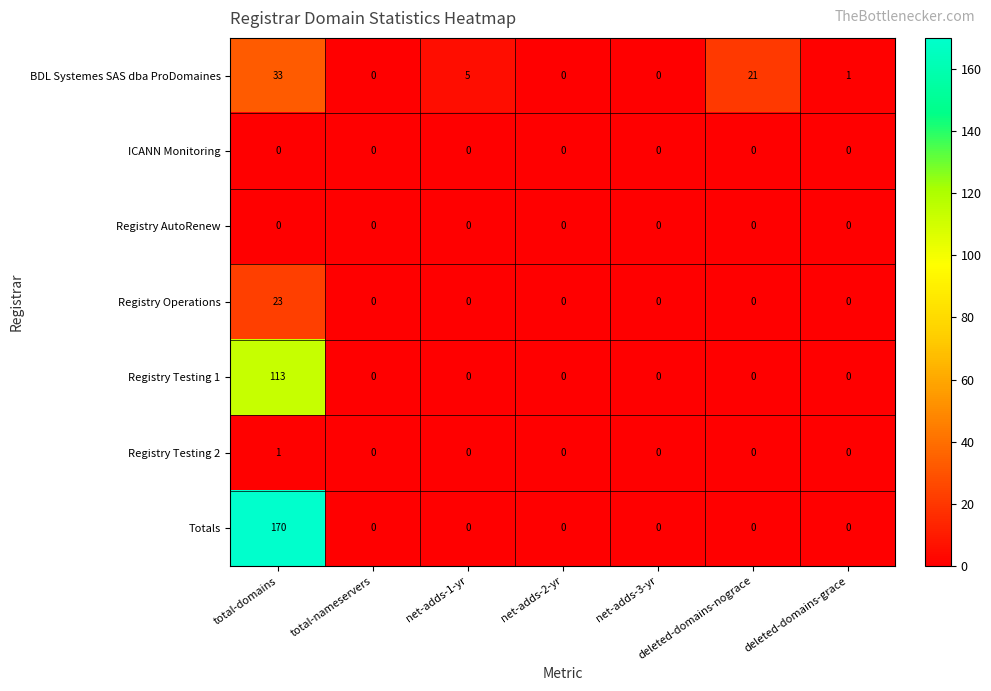

At how many categories does at least one series exceed 155?

1